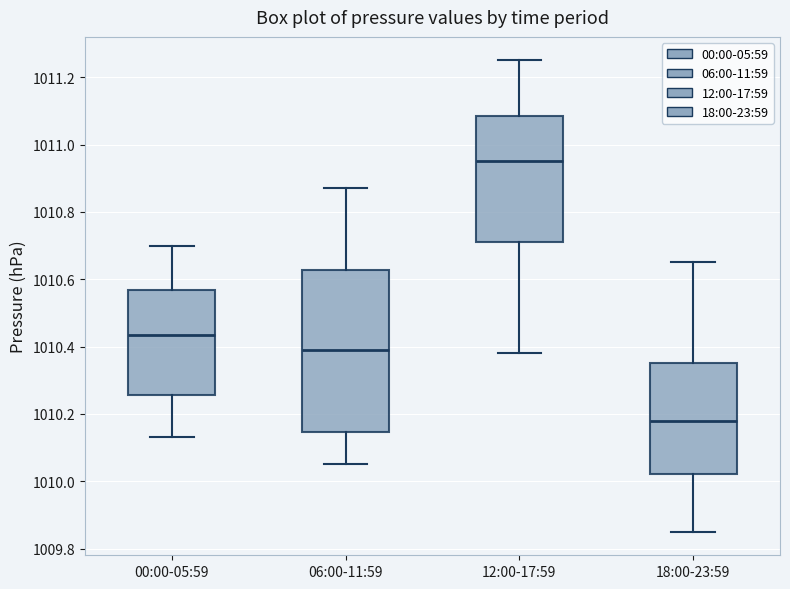

Which box has the lowest median line?

18:00-23:59